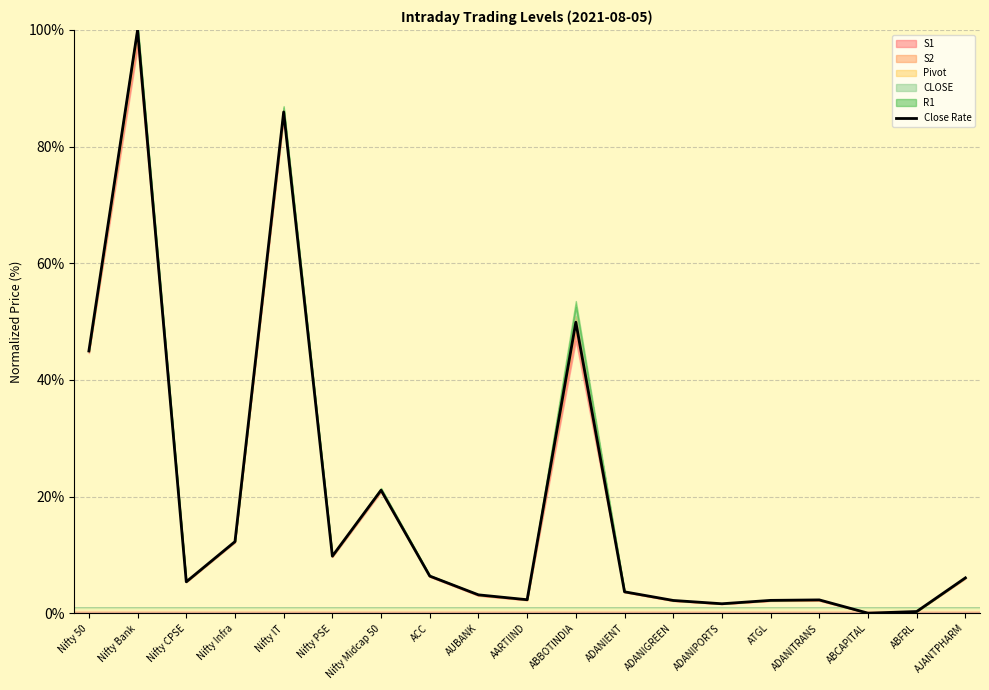

What is the sum of all values?

359.3